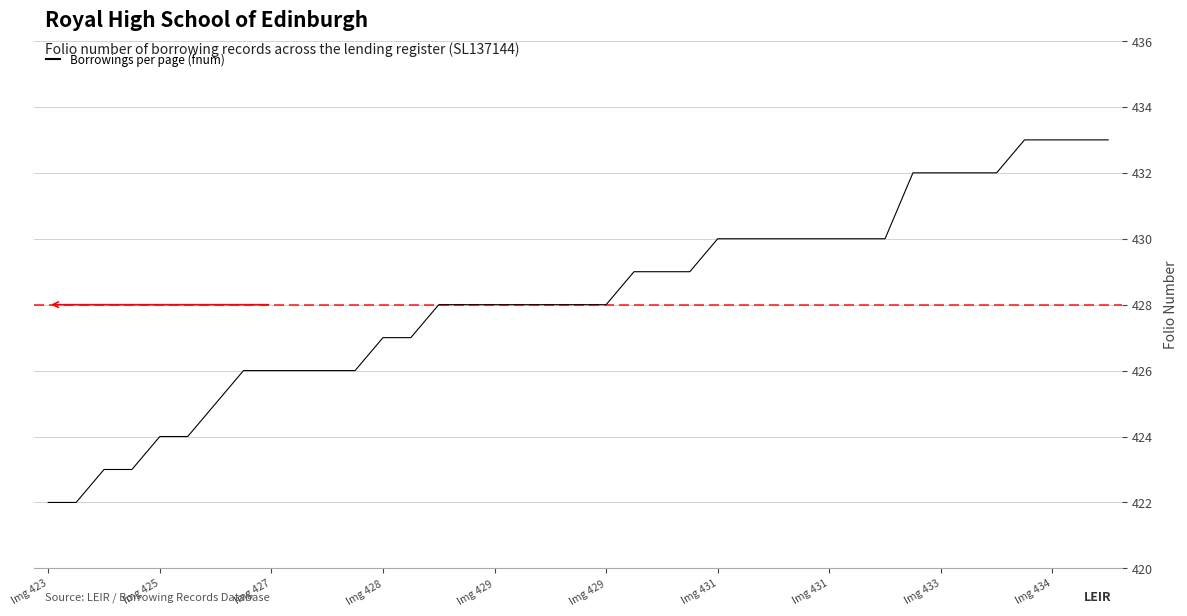

What is the difference between the maximum and minimum values?

11